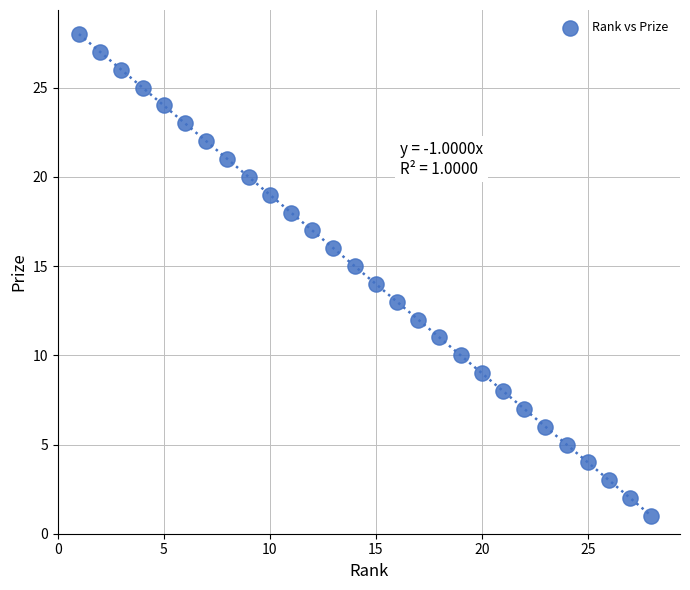

What is the range of Y values (max minus min)?

27